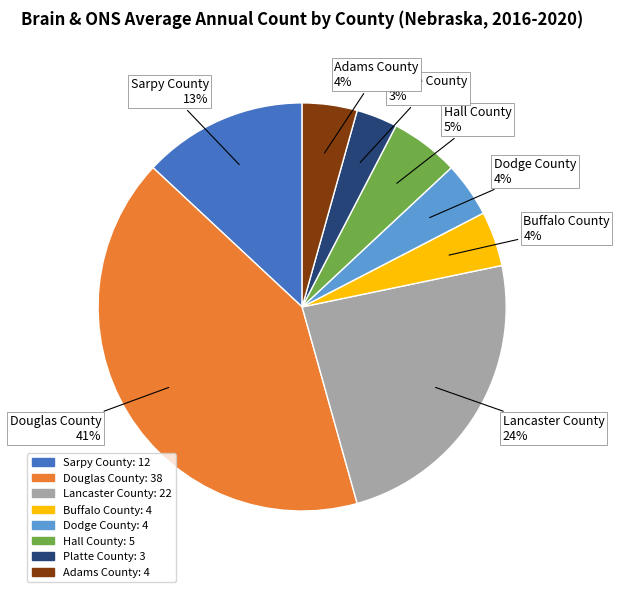

Which category has the biggest portion of the pie?

Douglas County